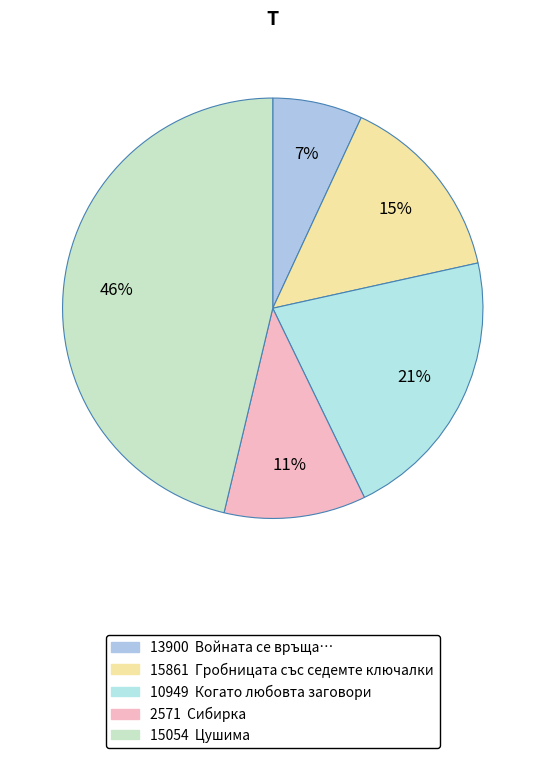

Does 15861 represent more than half of the total?

No